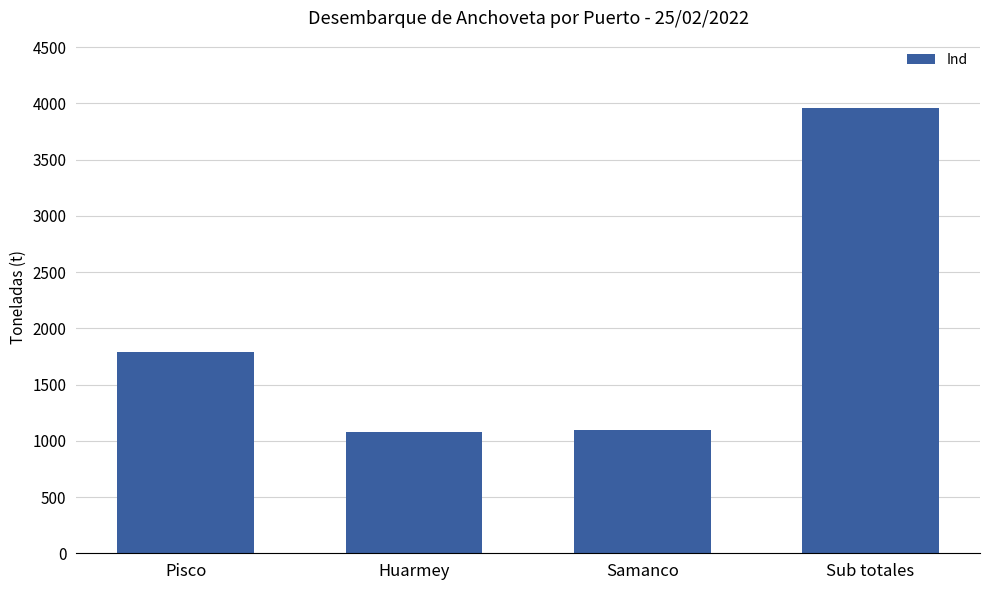

Where does the data first go above 1790?

Pisco